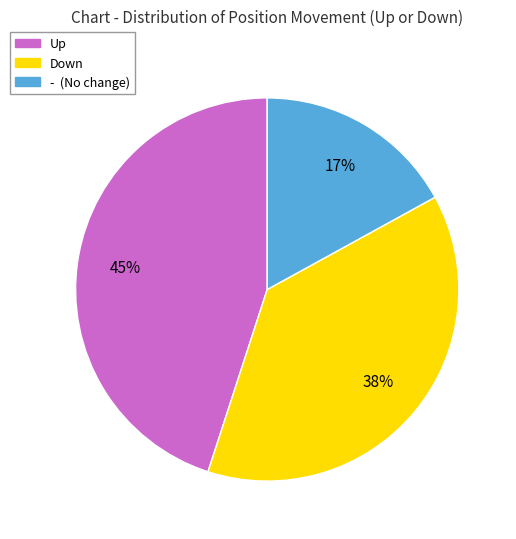

Is there any slice that represents more than half of the pie?

No